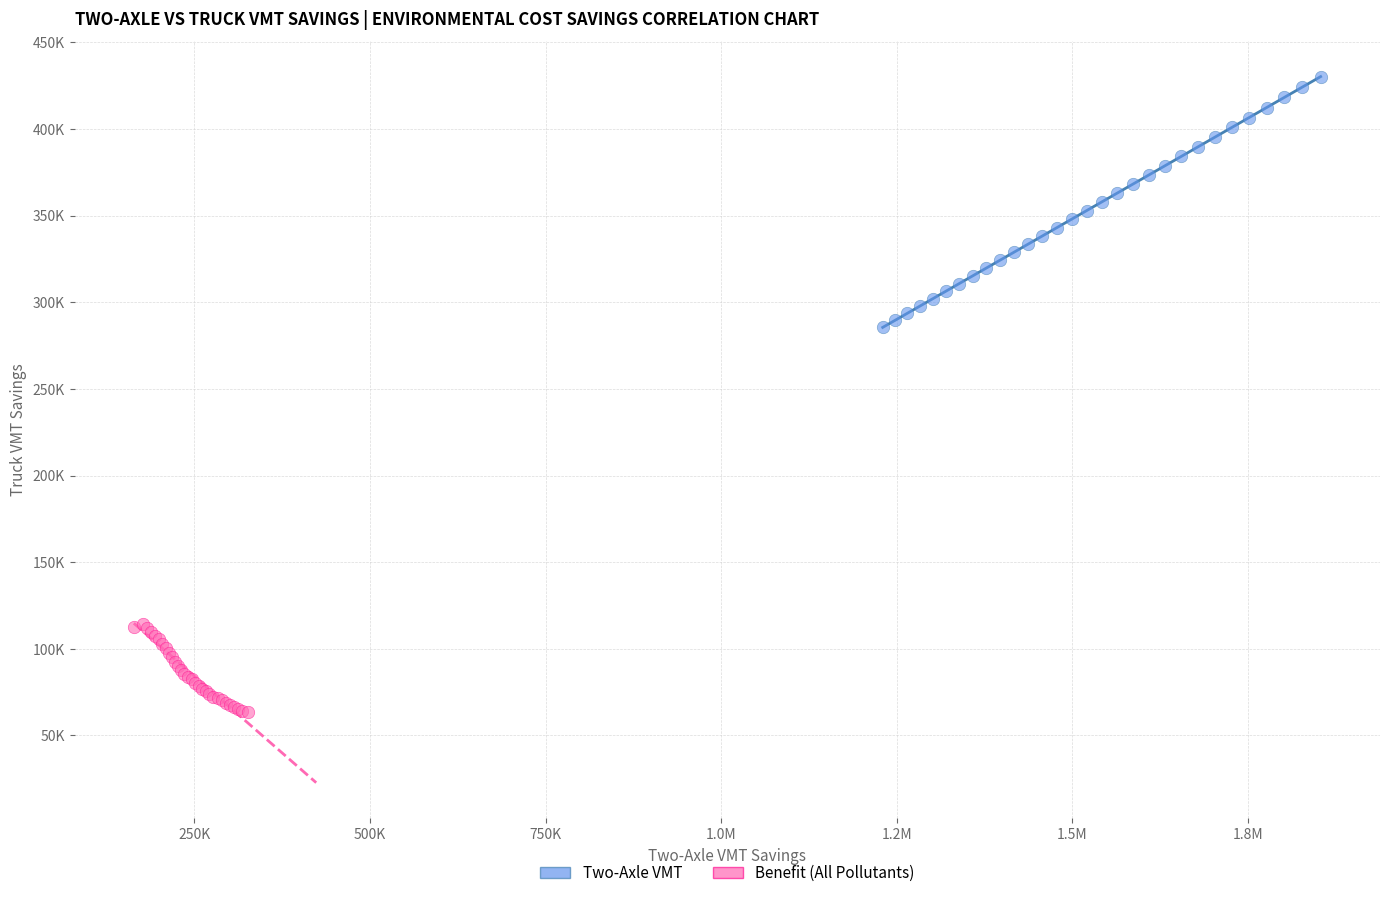

Which series reaches the maximum Y coordinate?

Two-Axle VMT